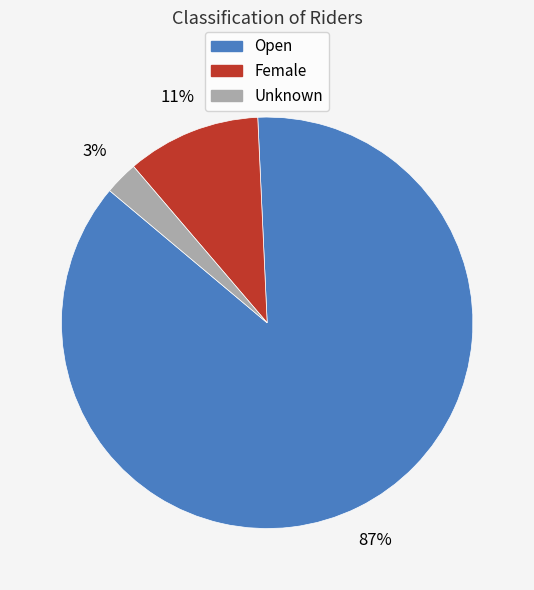

How many slices are in this pie chart?

3